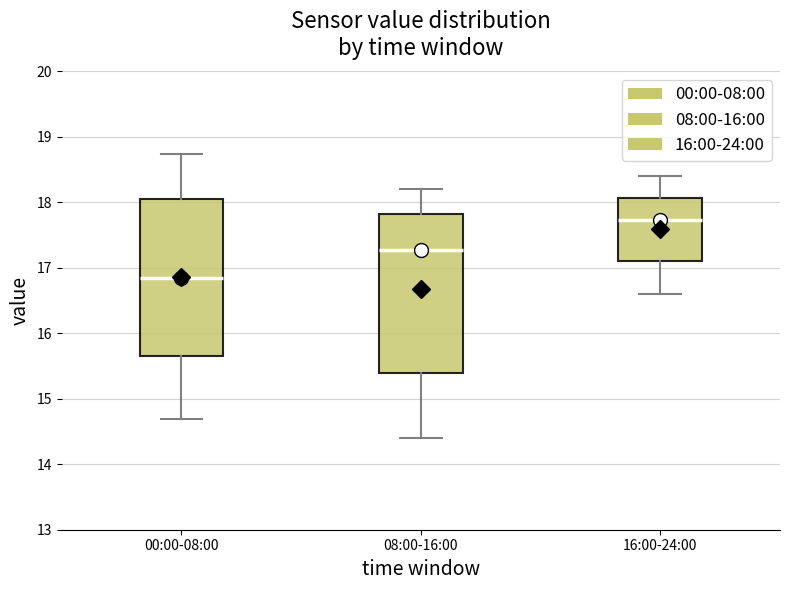

Where does the lower whisker of the box for 16:00-24:00 end on the y-axis? The values are not printed on the chart, so give them approximately, as read against the axis.

16.6